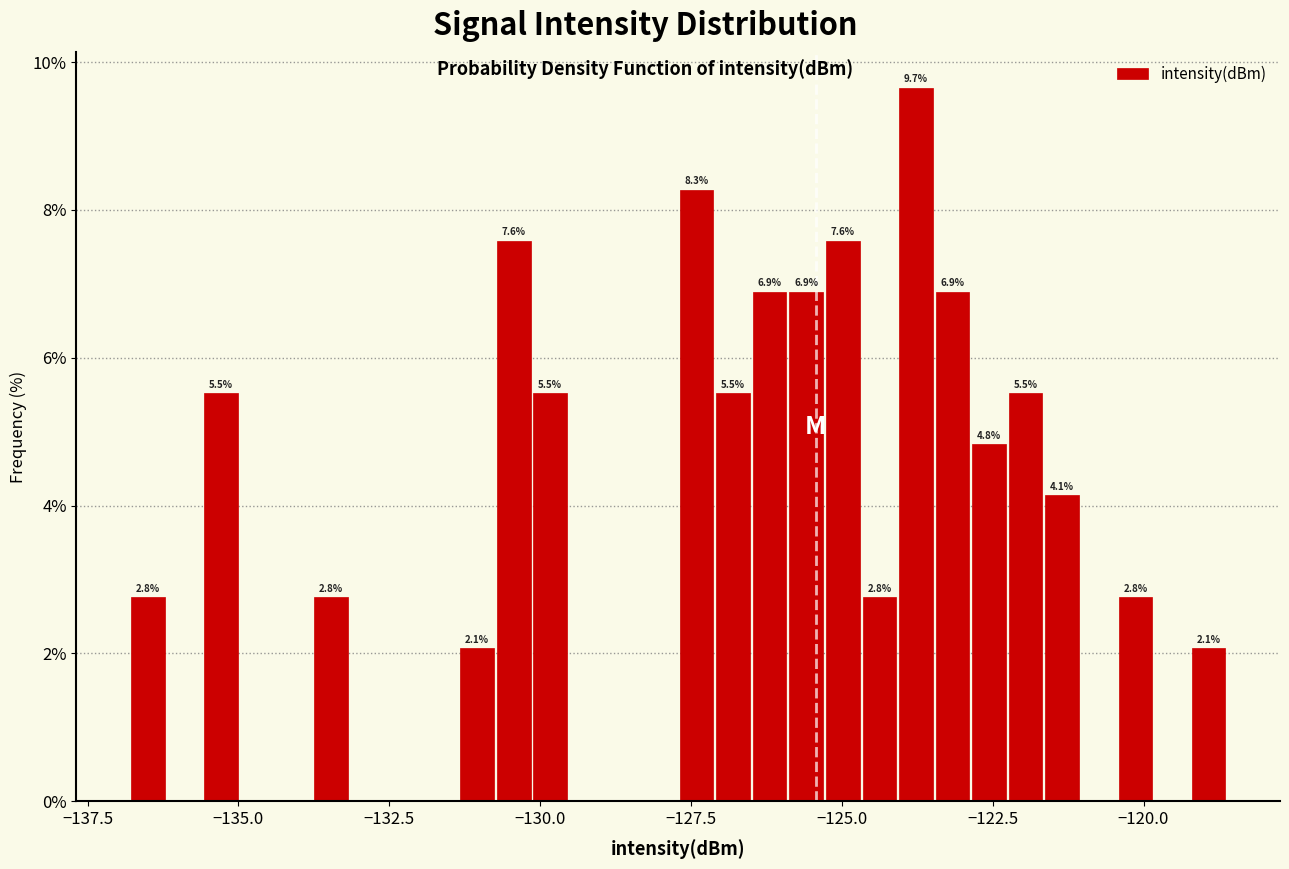

Around what value on the x-axis is the tallest bar? Give the approximate position of its centre, as read against the axis.

-124.0